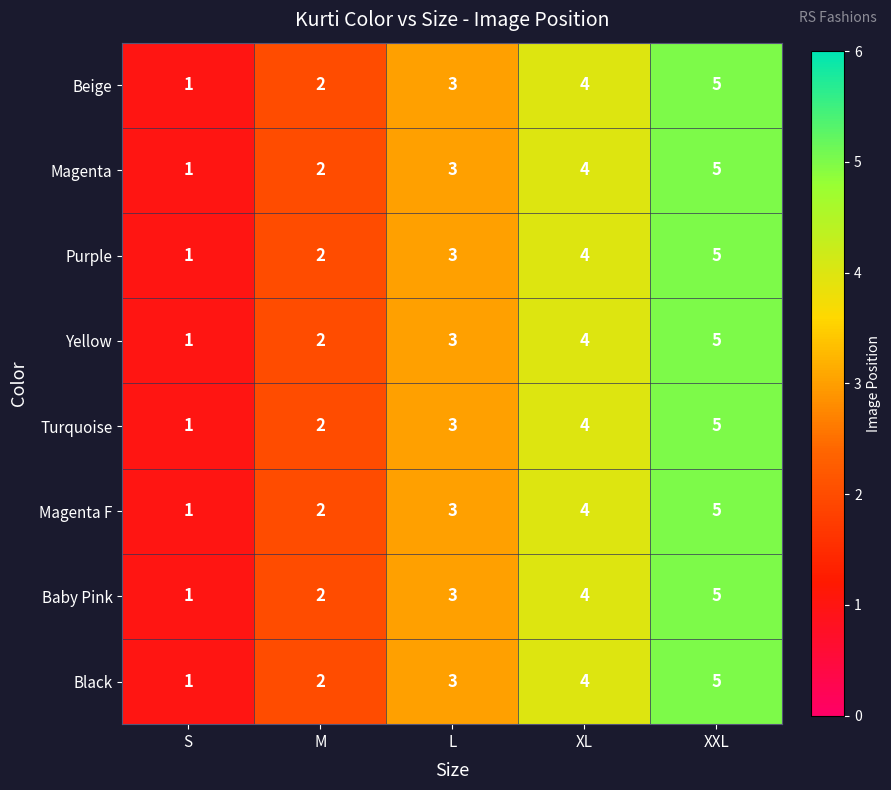

The value of Beige at L is 3. True or false?

True